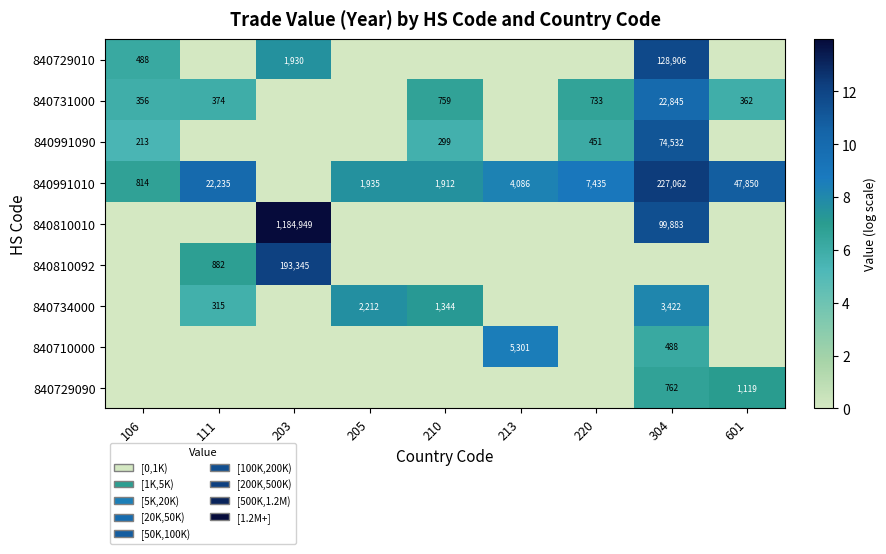

True or false: 840710000 has a value of 488 at 304.

True